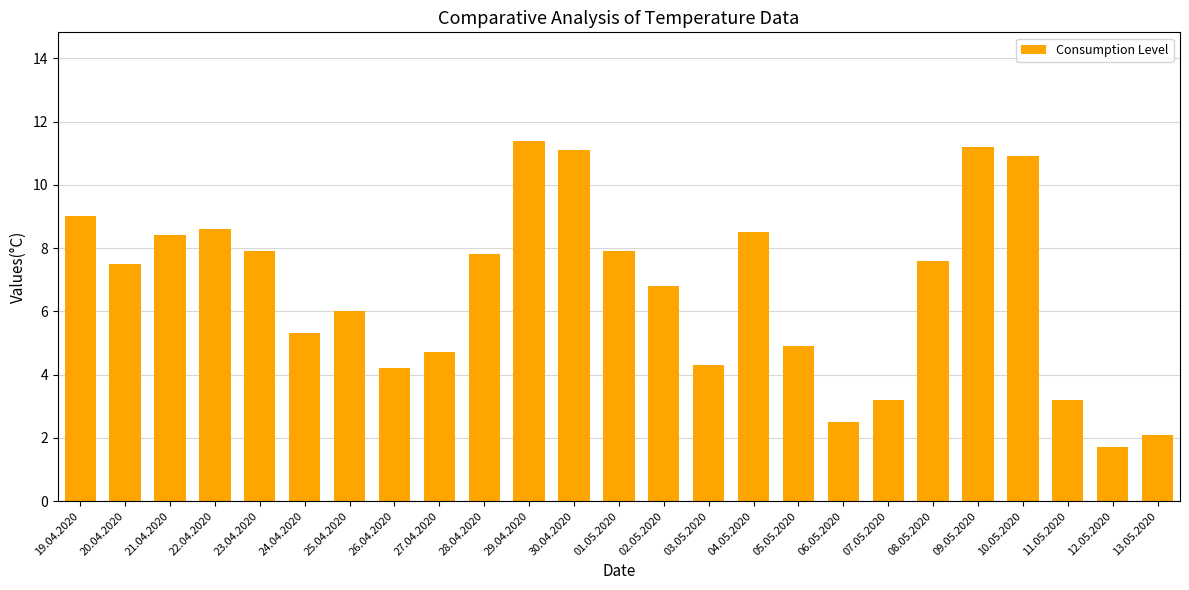

How many values are below 7?

12